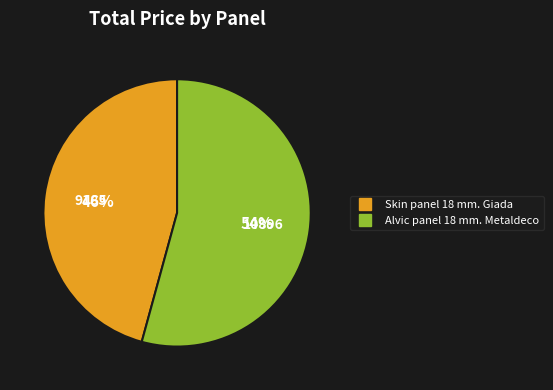

Rank the categories by value from lowest to highest.

Skin panel 18 mm. Giada, Alvic panel 18 mm. Metaldeco